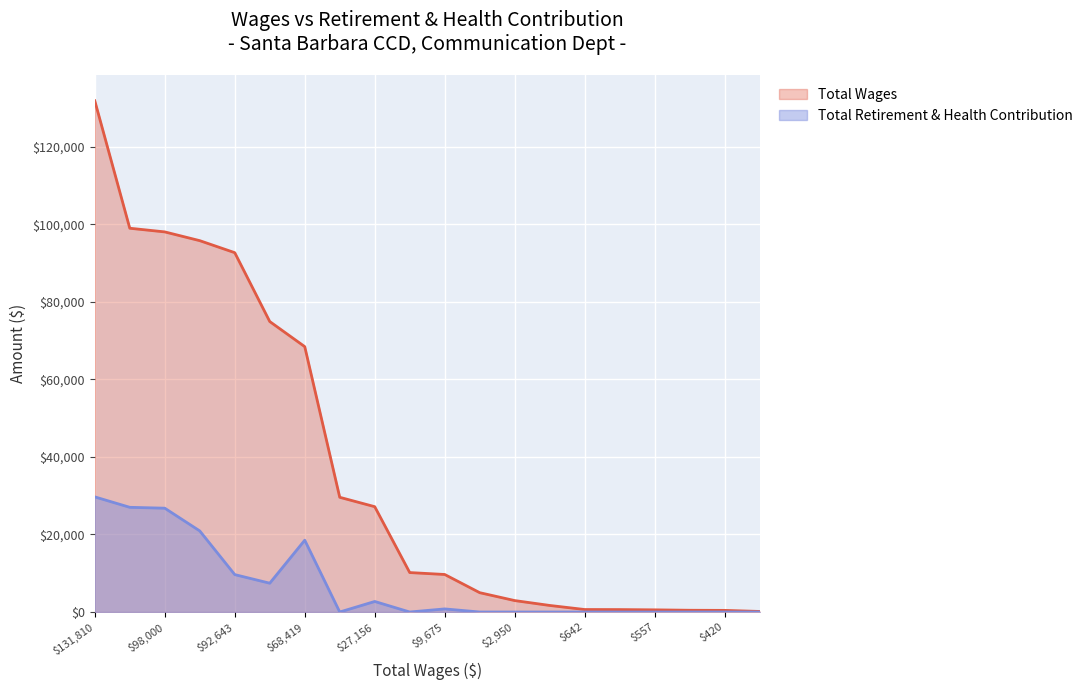

True or false: Total Wages and Total Retirement & Health Contribution intersect in this chart.

False